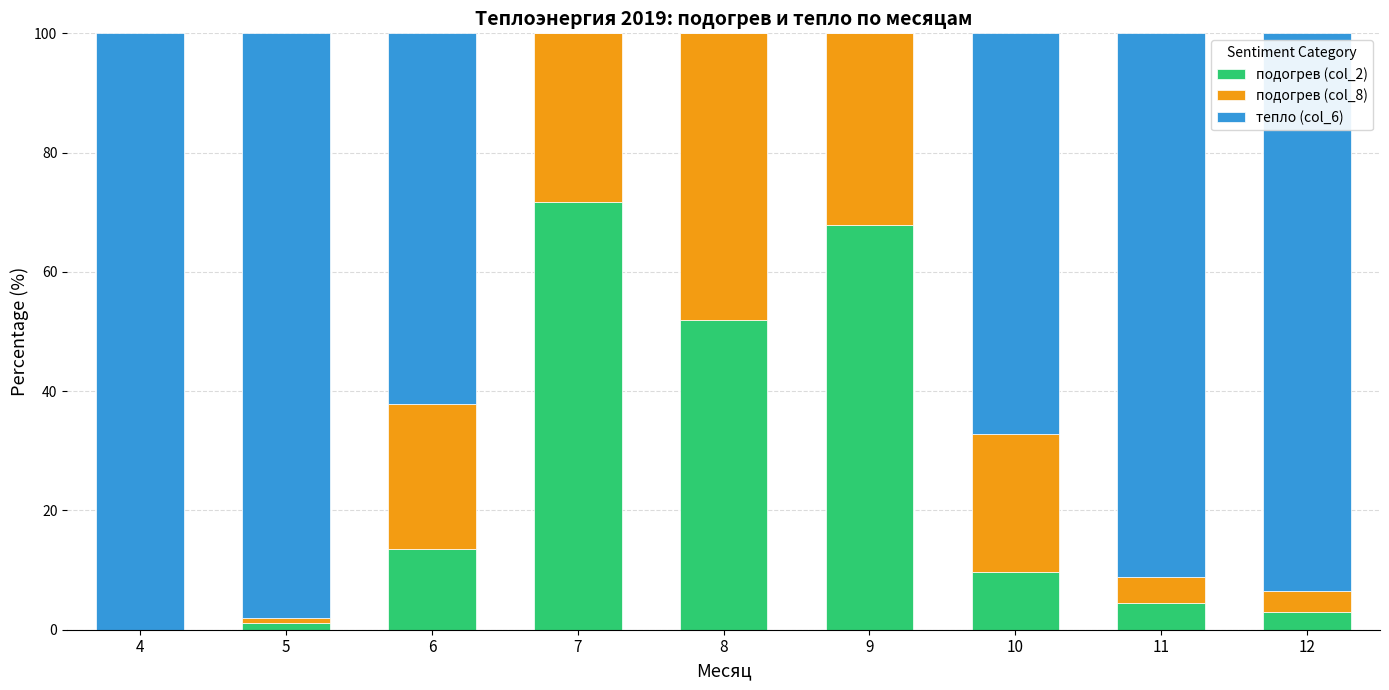

Count the number of data series in this chart.

3